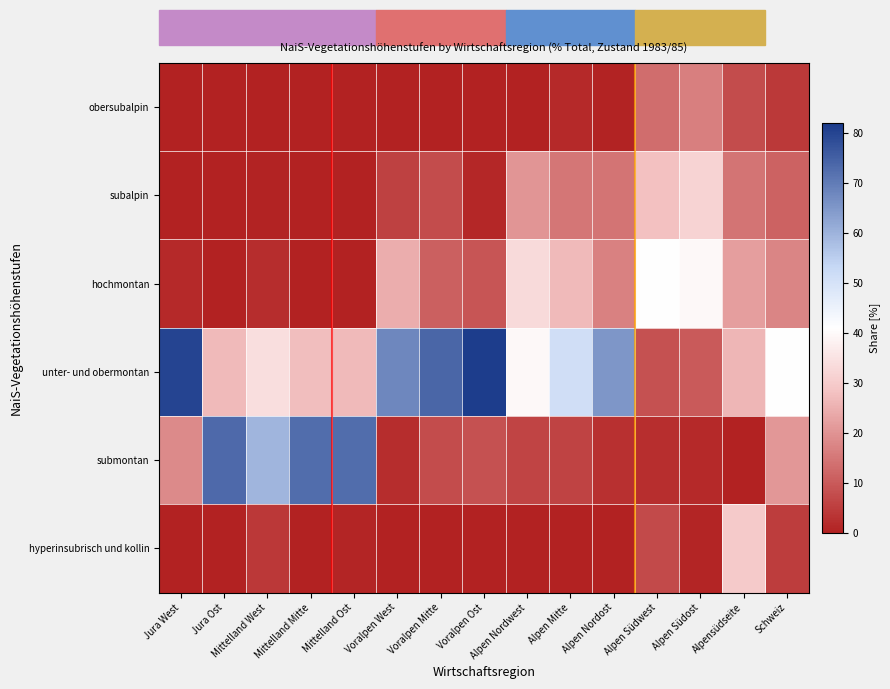

Reading left to right, extract all data points from this chart.

obersubalpin: Jura West=0.0	Jura Ost=0.0	Mittelland West=0.0	Mittelland Mitte=0.0	Mittelland Ost=0.0	Voralpen West=0.0	Voralpen Mitte=0.2	Voralpen Ost=0.0	Alpen Nordwest=0.0	Alpen Mitte=1.4	Alpen Nordost=0.6	Alpen Südwest=13.2	Alpen Südost=16.5	Alpensüdseite=7.4	Schweiz=4.4
subalpin: Jura West=0.0	Jura Ost=0.0	Mittelland West=0.4	Mittelland Mitte=0.0	Mittelland Ost=0.0	Voralpen West=5.7	Voralpen Mitte=7.5	Voralpen Ost=1.1	Alpen Nordwest=20.2	Alpen Mitte=14.9	Alpen Nordost=14.6	Alpen Südwest=27.9	Alpen Südost=31.4	Alpensüdseite=14.6	Schweiz=11.3
hochmontan: Jura West=1.5	Jura Ost=0.0	Mittelland West=2.1	Mittelland Mitte=0.0	Mittelland Ost=0.0	Voralpen West=24.4	Voralpen Mitte=11.0	Voralpen Ost=9.1	Alpen Nordwest=33.3	Alpen Mitte=26.6	Alpen Nordost=16.8	Alpen Südwest=40.7	Alpen Südost=39.7	Alpensüdseite=22.1	Schweiz=17.3
unter- und obermontan: Jura West=79.9	Jura Ost=26.9	Mittelland West=34.1	Mittelland Mitte=27.3	Mittelland Ost=26.7	Voralpen West=67.8	Voralpen Mitte=73.9	Voralpen Ost=81.3	Alpen Nordwest=39.4	Alpen Mitte=51.1	Alpen Nordost=65.2	Alpen Südwest=8.6	Alpen Südost=10.1	Alpensüdseite=26.2	Schweiz=41.2
submontan: Jura West=18.4	Jura Ost=73.1	Mittelland West=59.3	Mittelland Mitte=72.7	Mittelland Ost=72.6	Voralpen West=2.1	Voralpen Mitte=7.4	Voralpen Ost=8.6	Alpen Nordwest=6.4	Alpen Mitte=6.0	Alpen Nordost=2.8	Alpen Südwest=2.4	Alpen Südost=1.4	Alpensüdseite=0.0	Schweiz=20.6
hyperinsubrisch und kollin: Jura West=0.3	Jura Ost=0.0	Mittelland West=4.1	Mittelland Mitte=0.0	Mittelland Ost=0.7	Voralpen West=0.0	Voralpen Mitte=0.0	Voralpen Ost=0.0	Alpen Nordwest=0.0	Alpen Mitte=0.0	Alpen Nordost=0.0	Alpen Südwest=7.2	Alpen Südost=0.7	Alpensüdseite=29.7	Schweiz=5.1